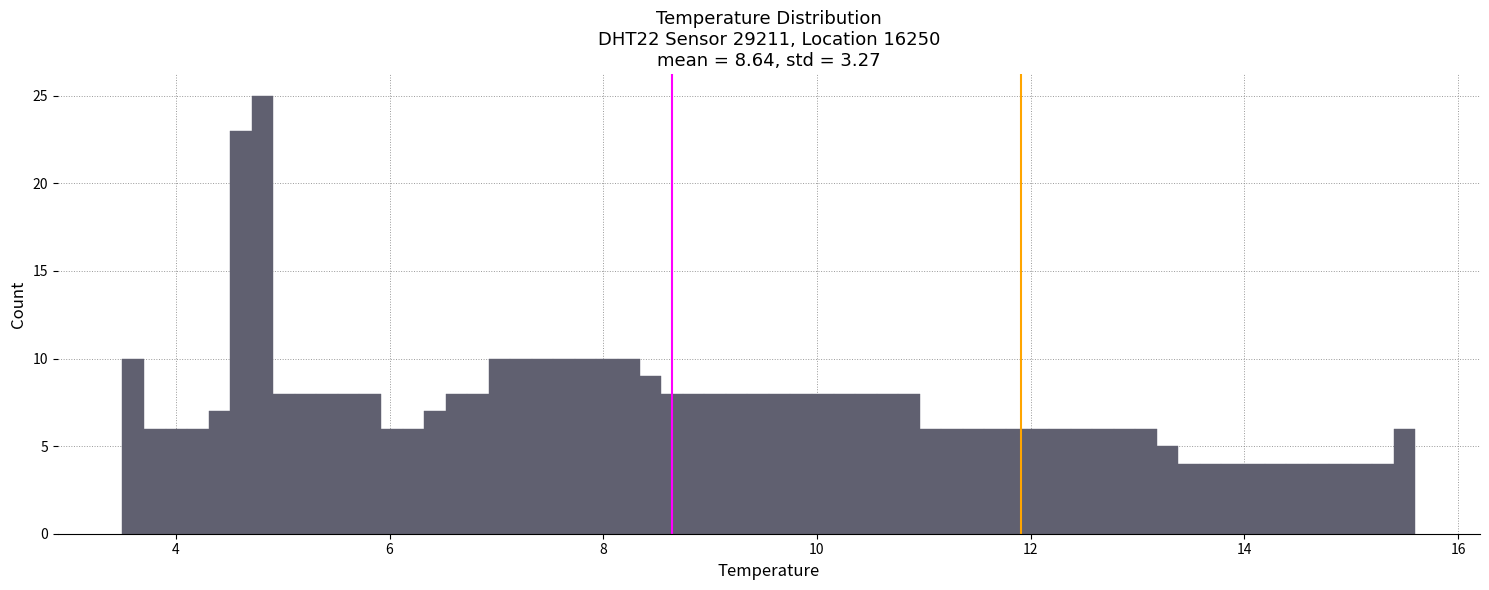

Read against the x-axis, roughly where is the centre of the tallest bar?

4.8